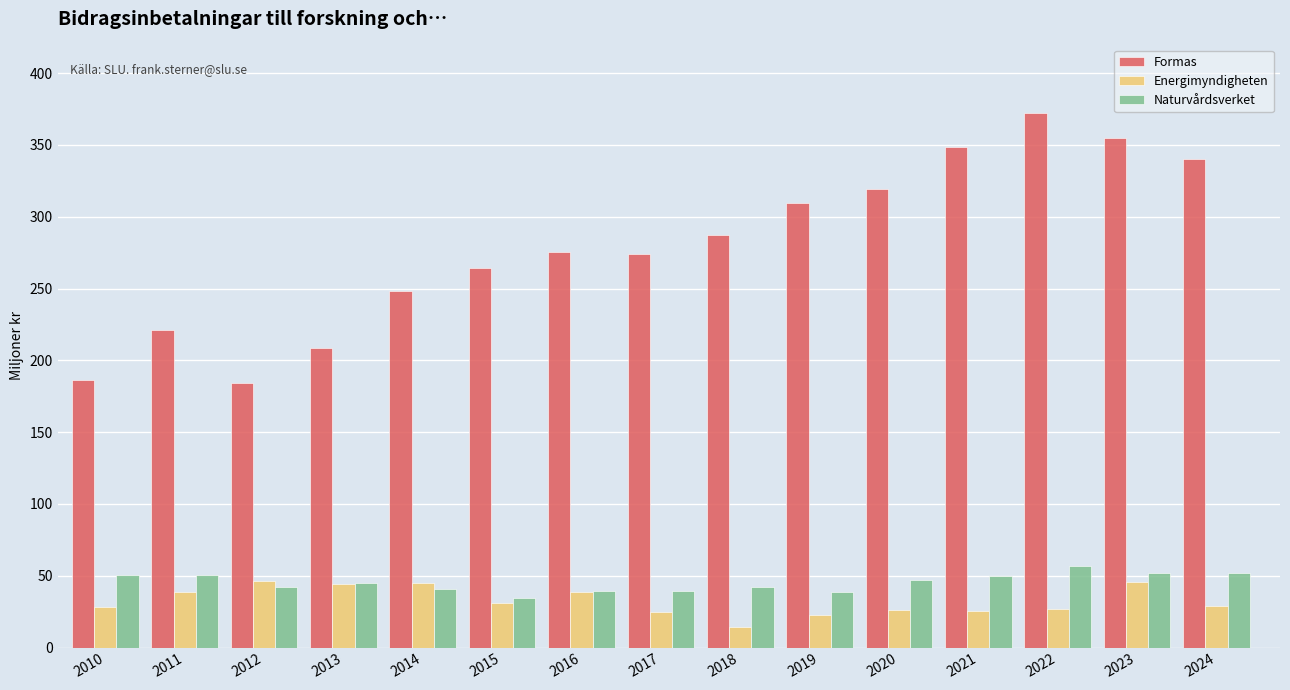

What value does the Formas series have at 2022?

372.3